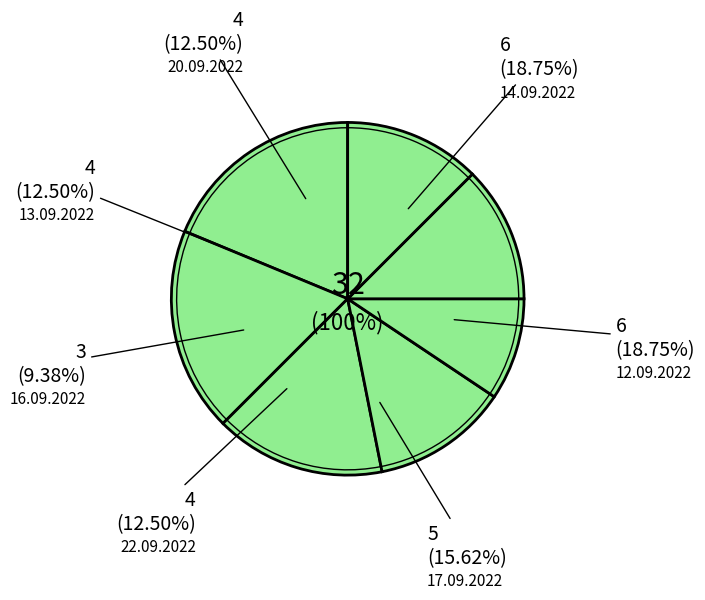

How many slices are in this pie chart?

4